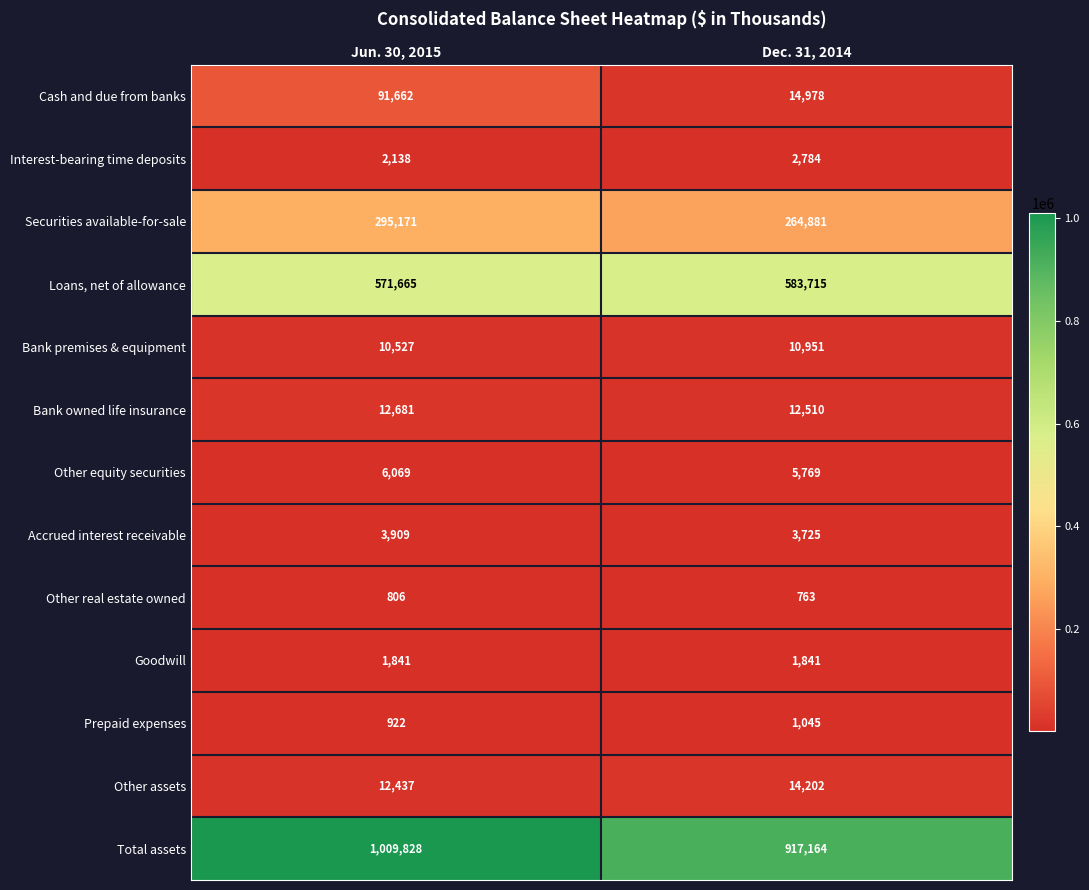

Reading left to right, extract all data points from this chart.

Cash and due from banks: Jun. 30, 2015=91662	Dec. 31, 2014=14978
Interest-bearing time deposits: Jun. 30, 2015=2138	Dec. 31, 2014=2784
Securities available-for-sale: Jun. 30, 2015=295171	Dec. 31, 2014=264881
Loans, net of allowance: Jun. 30, 2015=571665	Dec. 31, 2014=583715
Bank premises & equipment: Jun. 30, 2015=10527	Dec. 31, 2014=10951
Bank owned life insurance: Jun. 30, 2015=12681	Dec. 31, 2014=12510
Other equity securities: Jun. 30, 2015=6069	Dec. 31, 2014=5769
Accrued interest receivable: Jun. 30, 2015=3909	Dec. 31, 2014=3725
Other real estate owned: Jun. 30, 2015=806	Dec. 31, 2014=763
Goodwill: Jun. 30, 2015=1841	Dec. 31, 2014=1841
Prepaid expenses: Jun. 30, 2015=922	Dec. 31, 2014=1045
Other assets: Jun. 30, 2015=12437	Dec. 31, 2014=14202
Total assets: Jun. 30, 2015=1009828	Dec. 31, 2014=917164